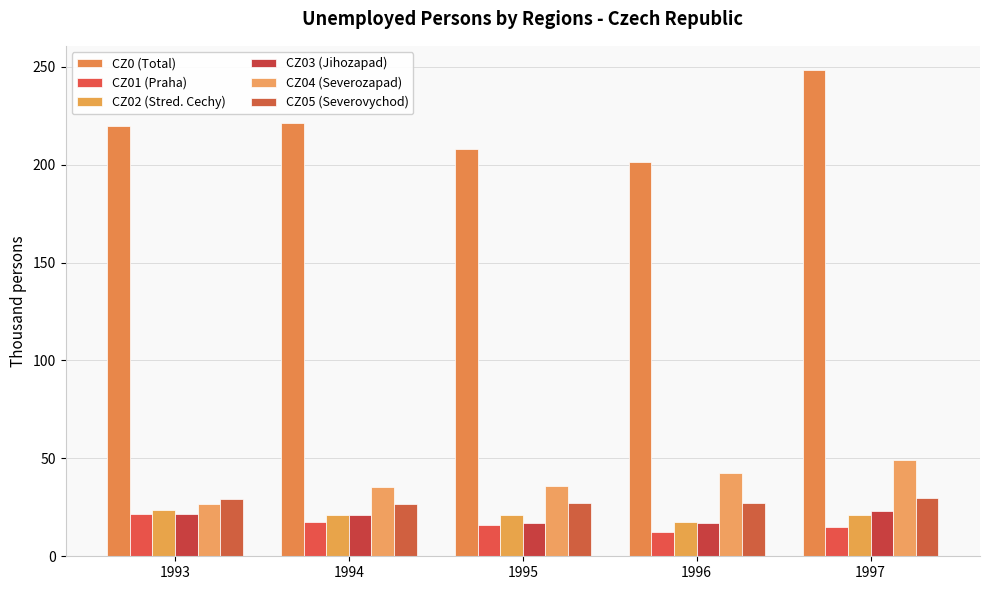

Count the number of data series in this chart.

6